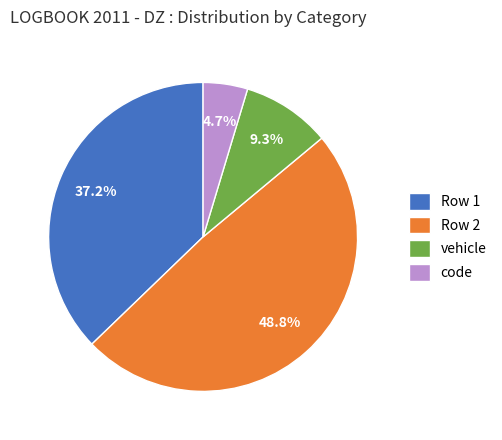

Which category has the biggest portion of the pie?

Row 2